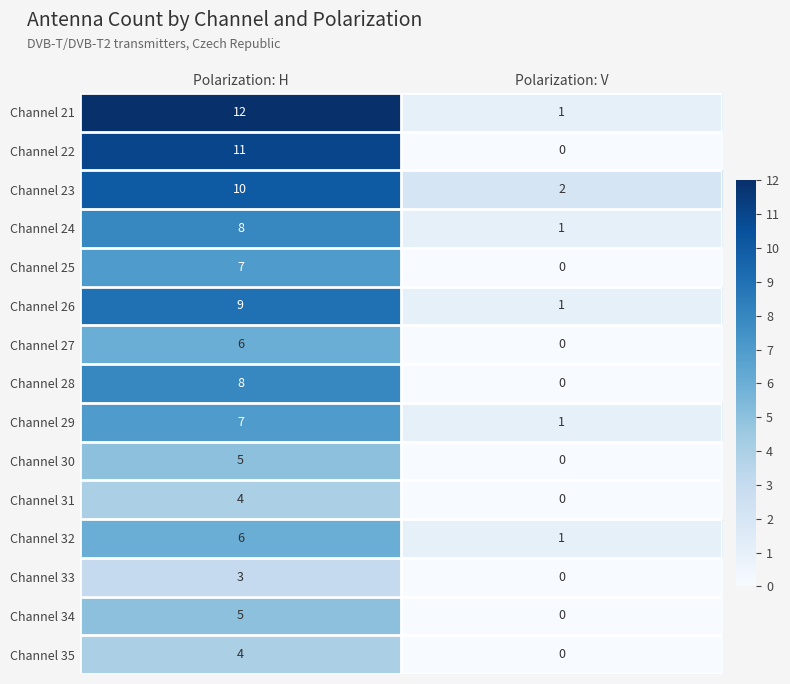

At which label does Channel 22 reach its peak?

Polarization: H